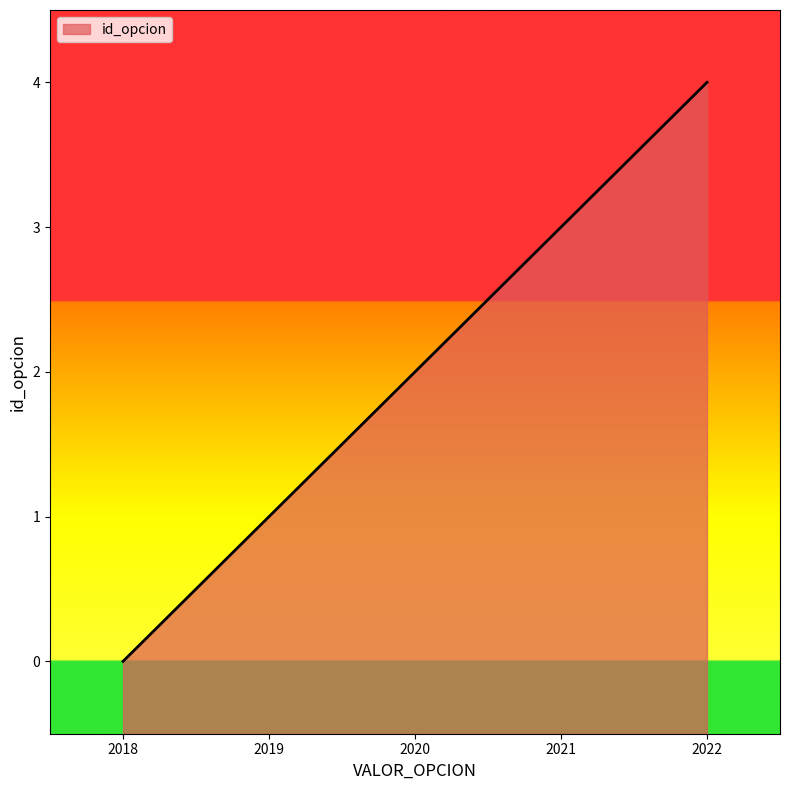

At which label does the data first exceed 2?

2021